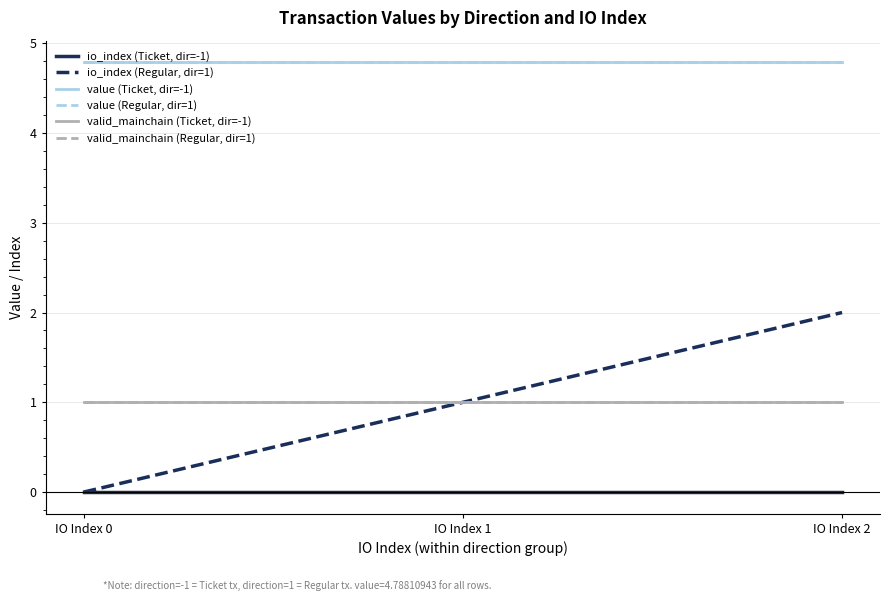

Does the chart display data point markers on the line(s)?

No